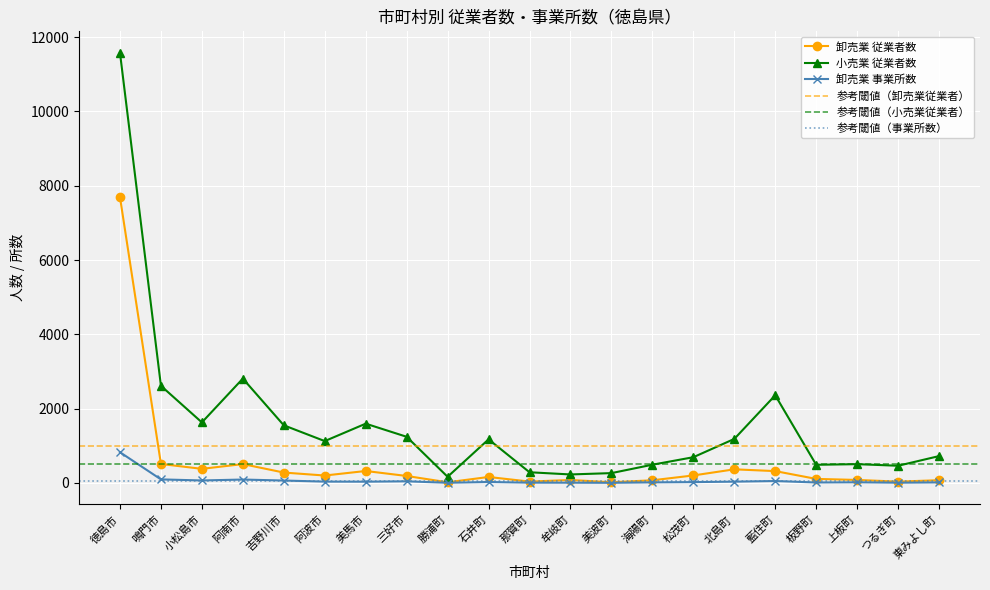

Is it true that 卸売業 事業所数 equals 27 at 石井町?

True